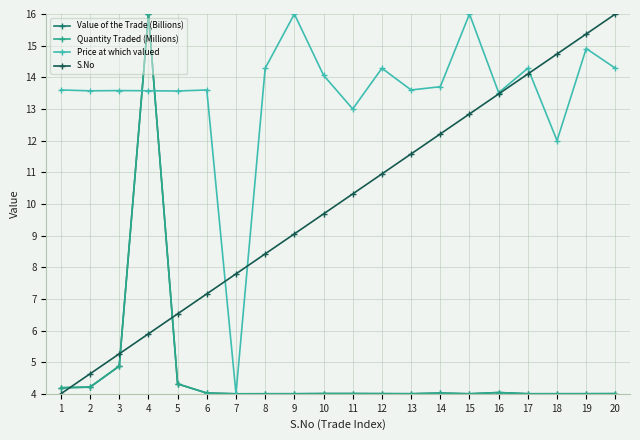

Which series has the largest total across all categories?

Price at which valued